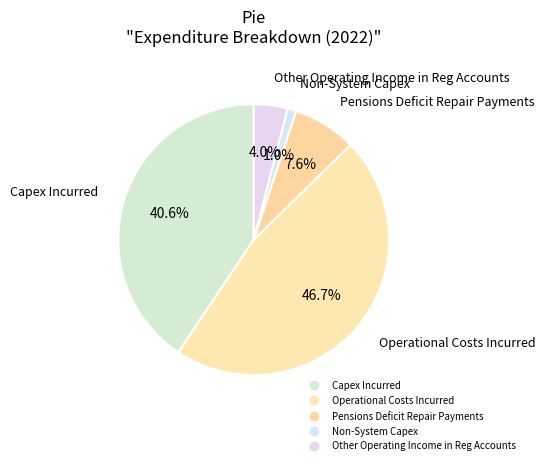

Rank the categories by value from lowest to highest.

Non-System Capex, Other Operating Income in Reg Accounts, Pensions Deficit Repair Payments, Capex Incurred, Operational Costs Incurred